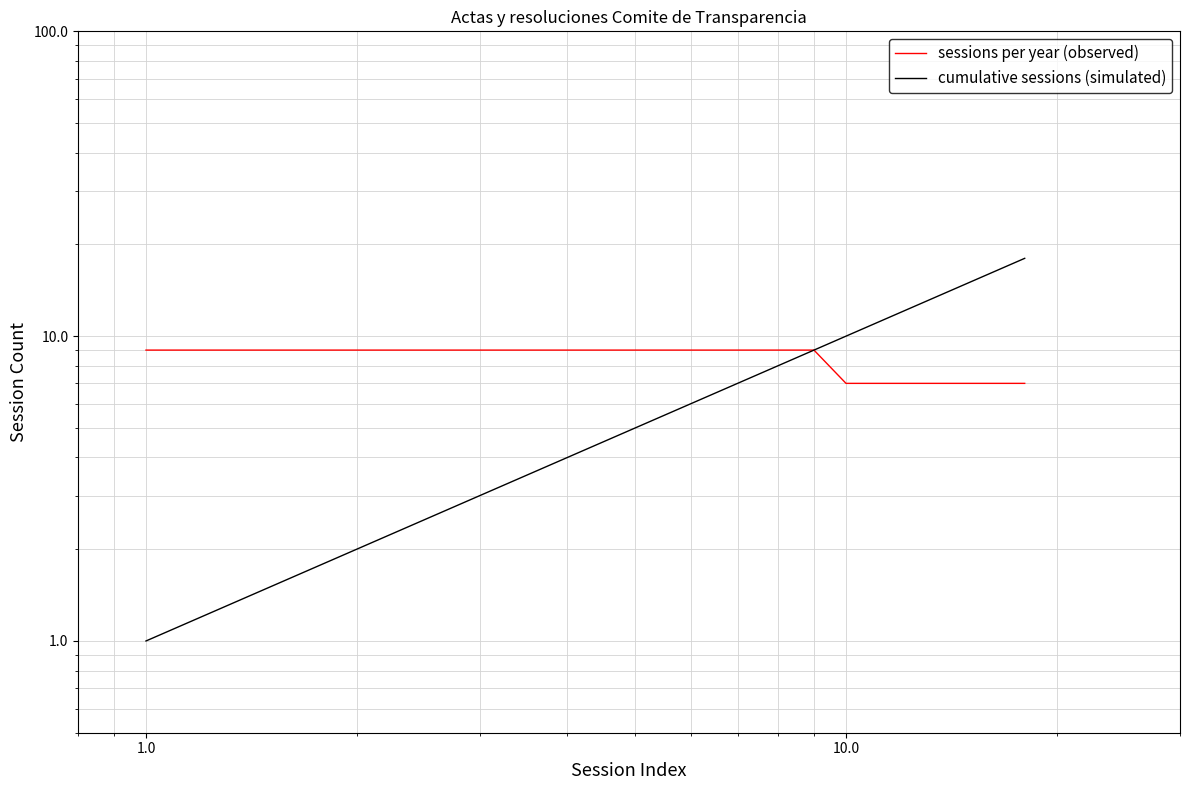

True or false: cumulative sessions (simulated) has more than 0 interior local peaks.

False